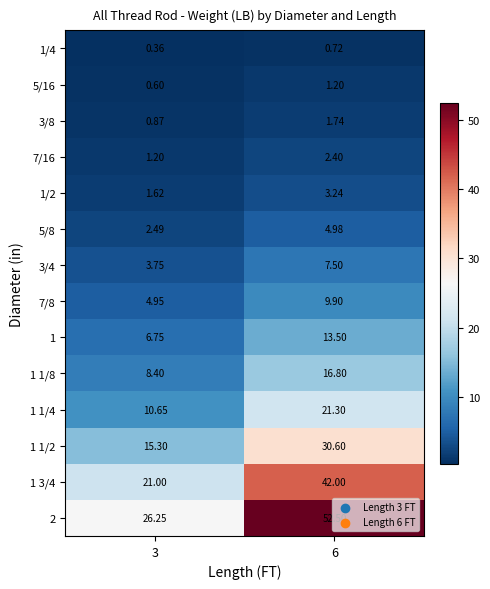

Which has a higher value, 6 or 3?

6